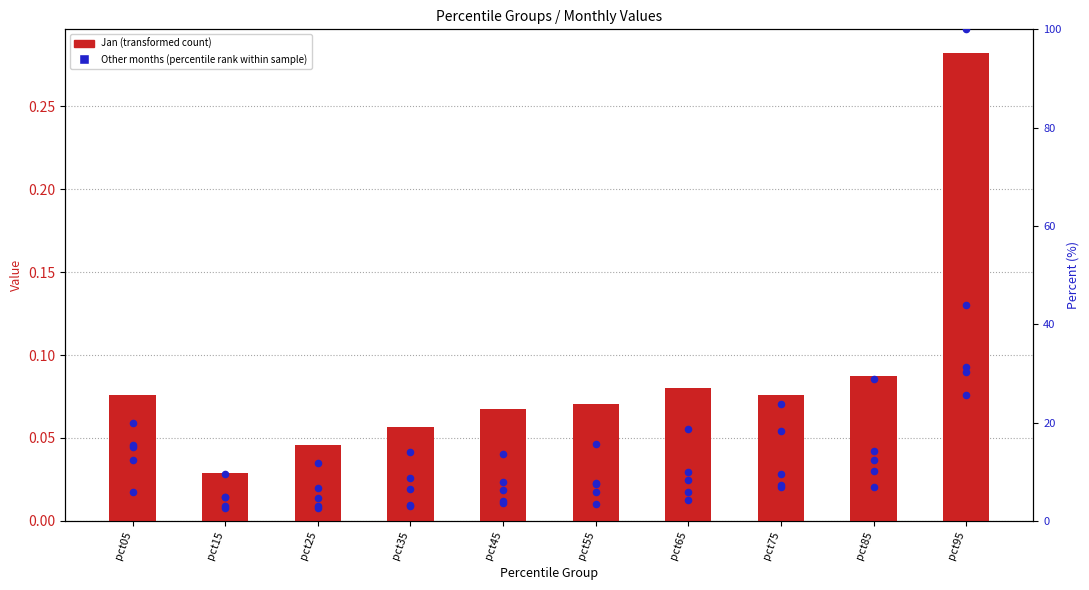

At how many categories does at least one series exceed 7?

10